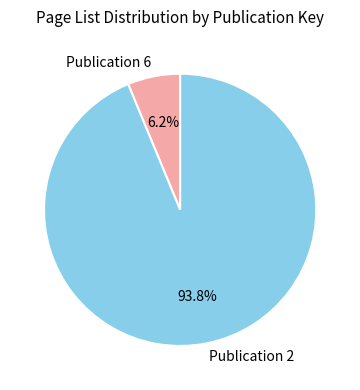

Is the sum of Publication 2 and Publication 6 greater than half?

Yes